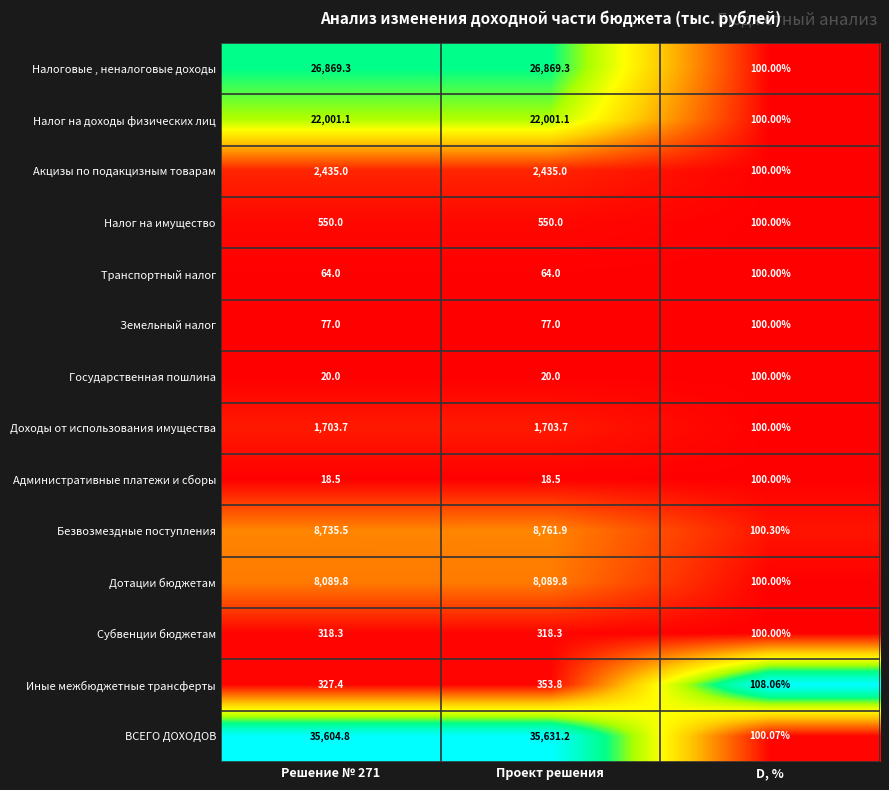

Which series has the widest spread of values?

ВСЕГО ДОХОДОВ